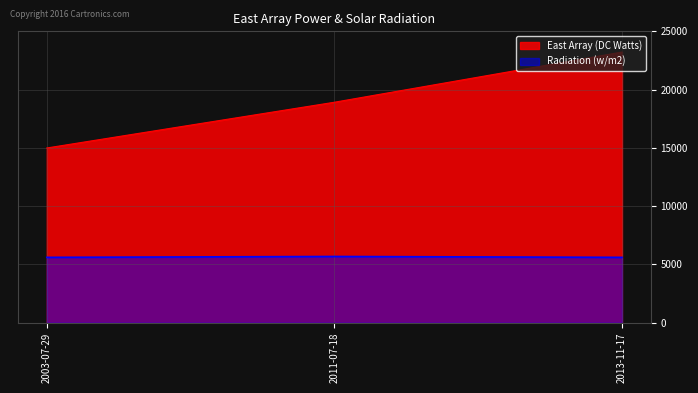

At which category is the sum across all series the highest?

2013-11-17